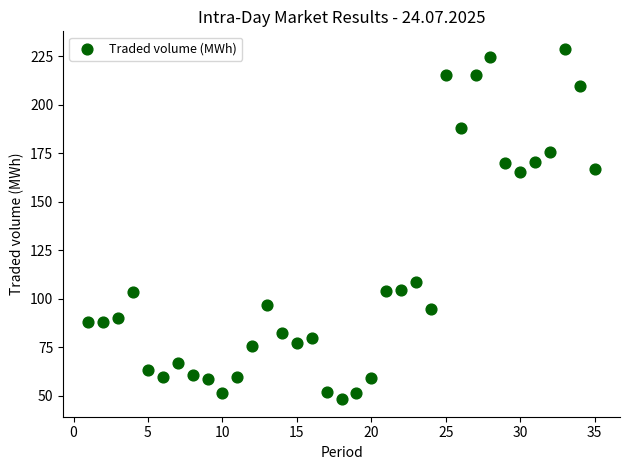

What is the range of X values (max minus min)?

34.0